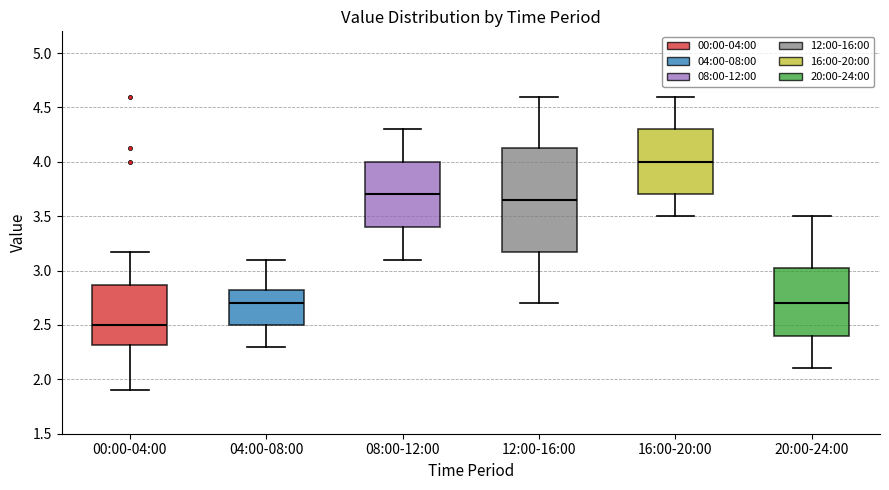

Reading left to right, transcribe this box plot: for each box, give where its median line is, the range the box spans, and where its two whiskers end, as read against the y-axis. The values are not printed on the chart, so give them approximately, as read against the axis.

00:00-04:00: median 2.50, box 2.30 to 2.85, whiskers 1.90 to 3.15
04:00-08:00: median 2.70, box 2.50 to 2.85, whiskers 2.30 to 3.10
08:00-12:00: median 3.70, box 3.40 to 4.00, whiskers 3.10 to 4.30
12:00-16:00: median 3.65, box 3.20 to 4.15, whiskers 2.70 to 4.60
16:00-20:00: median 4.00, box 3.70 to 4.30, whiskers 3.50 to 4.60
20:00-24:00: median 2.70, box 2.40 to 3.05, whiskers 2.10 to 3.50